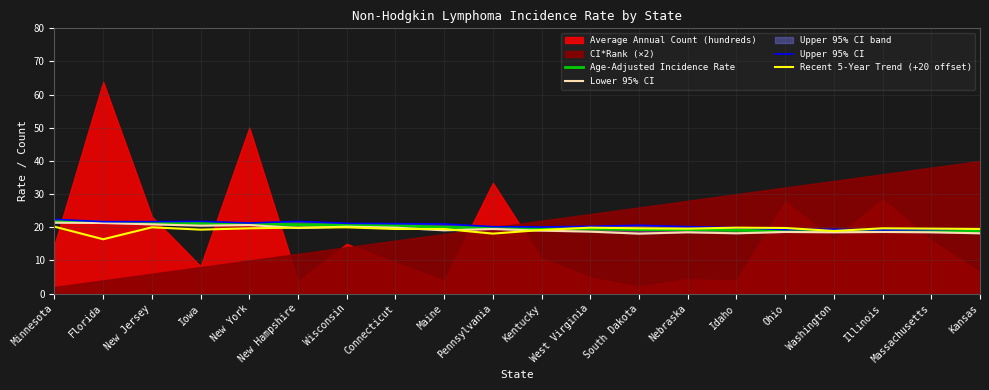

Reading left to right, extract all data points from this chart.

Age-Adjusted Incidence Rate: Minnesota=21.9	Florida=21.5	New Jersey=21.3	Iowa=21.2	New York=21.0	New Hampshire=20.8	Wisconsin=20.7	Connecticut=20.5	Maine=20.0	Pennsylvania=19.8	Kentucky=19.5	West Virginia=19.5	South Dakota=19.3	Nebraska=19.3	Idaho=19.1	Ohio=19.0	Washington=18.9	Illinois=18.9	Massachusetts=18.9	Kansas=18.9
Lower 95% CI: Minnesota=21.4	Florida=21.3	New Jersey=20.9	Iowa=20.5	New York=20.7	New Hampshire=19.8	Wisconsin=20.2	Connecticut=19.9	Maine=19.1	Pennsylvania=19.5	Kentucky=19.0	West Virginia=18.7	South Dakota=18.1	Nebraska=18.5	Idaho=18.2	Ohio=18.6	Washington=18.5	Illinois=18.6	Massachusetts=18.5	Kansas=18.2
Upper 95% CI: Minnesota=22.4	Florida=21.7	New Jersey=21.7	Iowa=21.8	New York=21.3	New Hampshire=21.8	Wisconsin=21.2	Connecticut=21.1	Maine=21.0	Pennsylvania=20.2	Kentucky=20.1	West Virginia=20.3	South Dakota=20.6	Nebraska=20.2	Idaho=19.9	Ohio=19.3	Washington=19.4	Illinois=19.2	Massachusetts=19.3	Kansas=19.5
Recent 5-Year Trend (+20 offset): Minnesota=20.2	Florida=16.4	New Jersey=20.0	Iowa=19.3	New York=19.7	New Hampshire=19.9	Wisconsin=20.0	Connecticut=19.5	Maine=19.5	Pennsylvania=18.1	Kentucky=19.2	West Virginia=19.9	South Dakota=19.7	Nebraska=19.6	Idaho=19.9	Ohio=19.8	Washington=18.9	Illinois=19.7	Massachusetts=19.6	Kansas=19.5